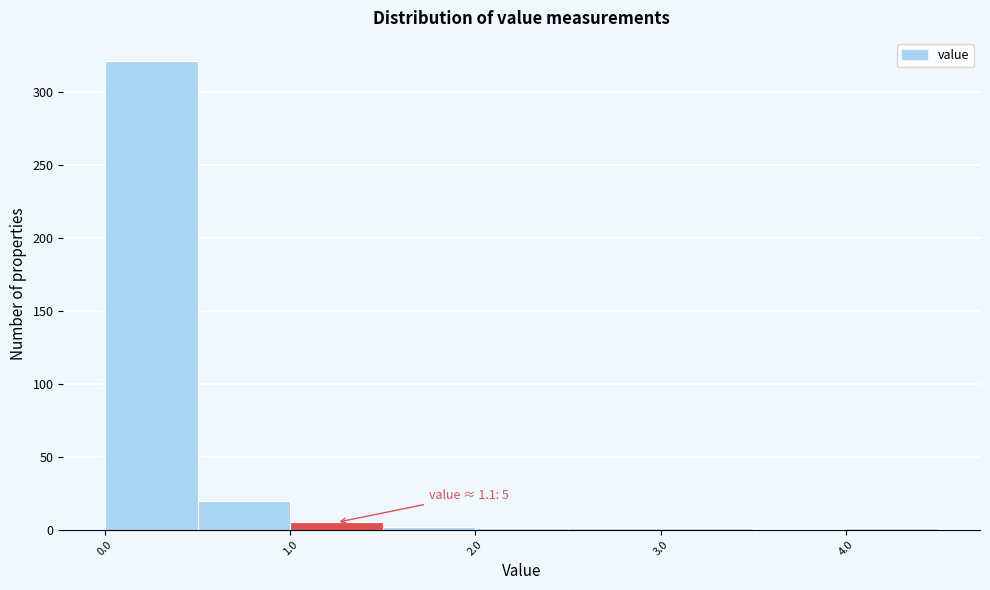

Over which range of the x-axis is the bar tallest?

0.0 to 0.5